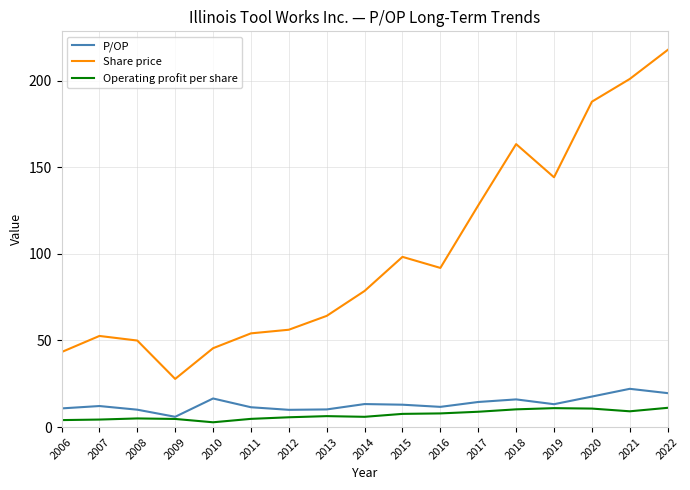

What is the sum of all P/OP values?

227.7